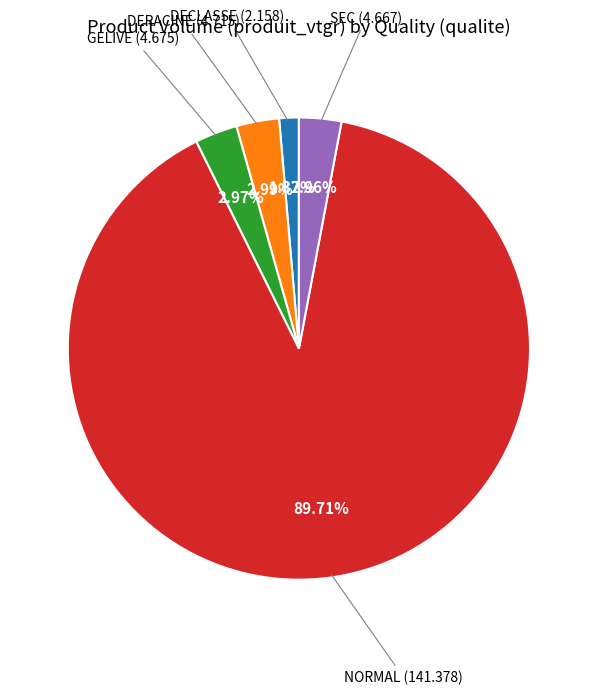

Is there a majority slice in this chart?

Yes